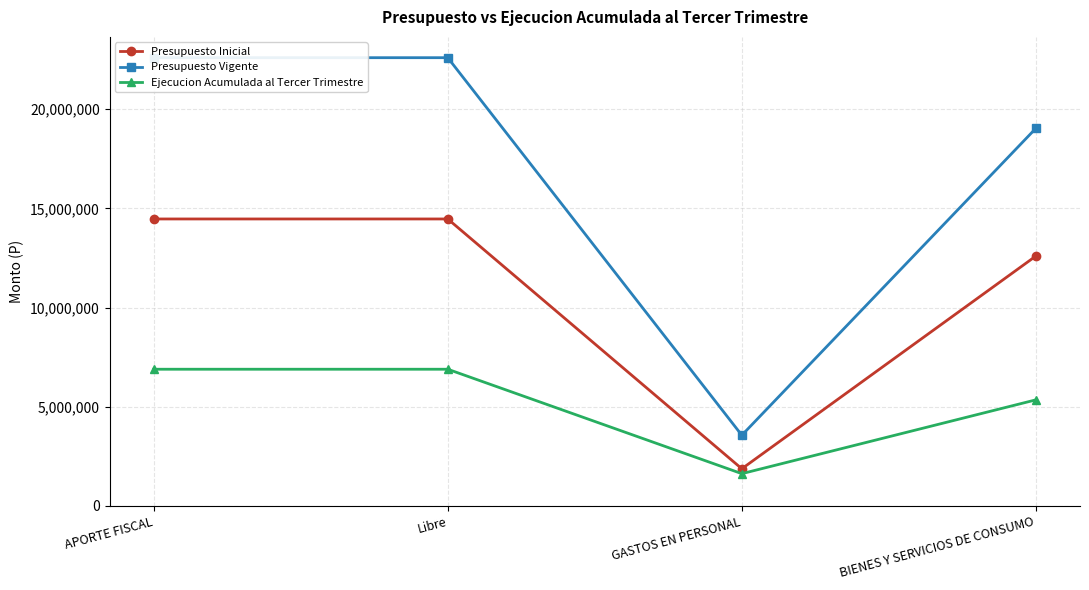

At GASTOS EN PERSONAL, list the series in order from largest to smallest.

Presupuesto Vigente, Presupuesto Inicial, Ejecucion Acumulada al Tercer Trimestre